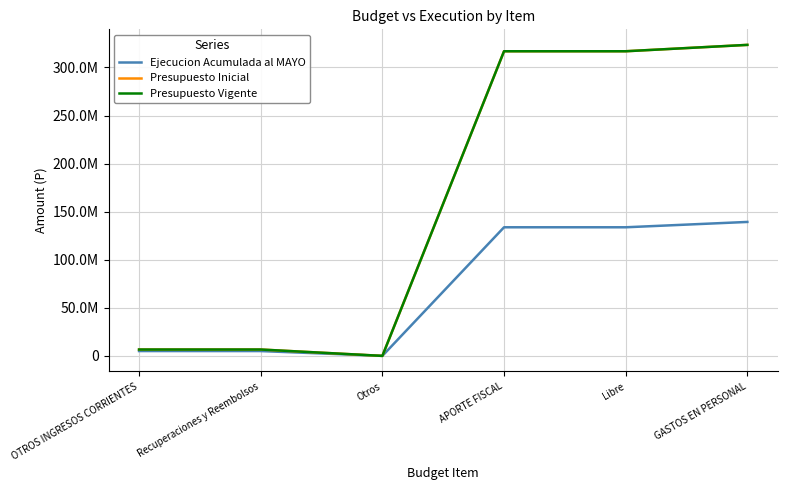

In Ejecucion Acumulada al MAYO, how many points are lower than both neighbors (excluding endpoints)?

1